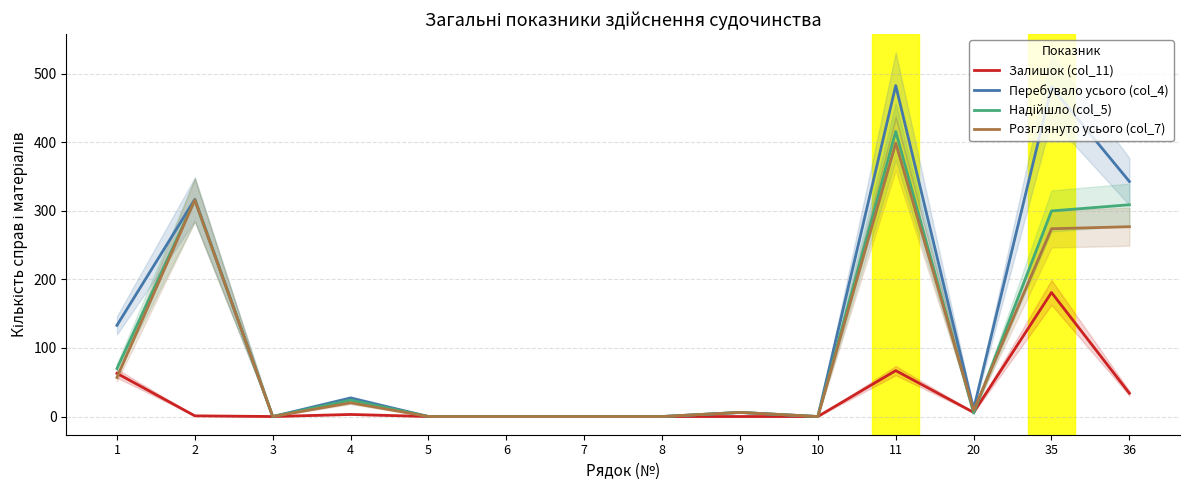

Which category has the lowest value across all series?

3